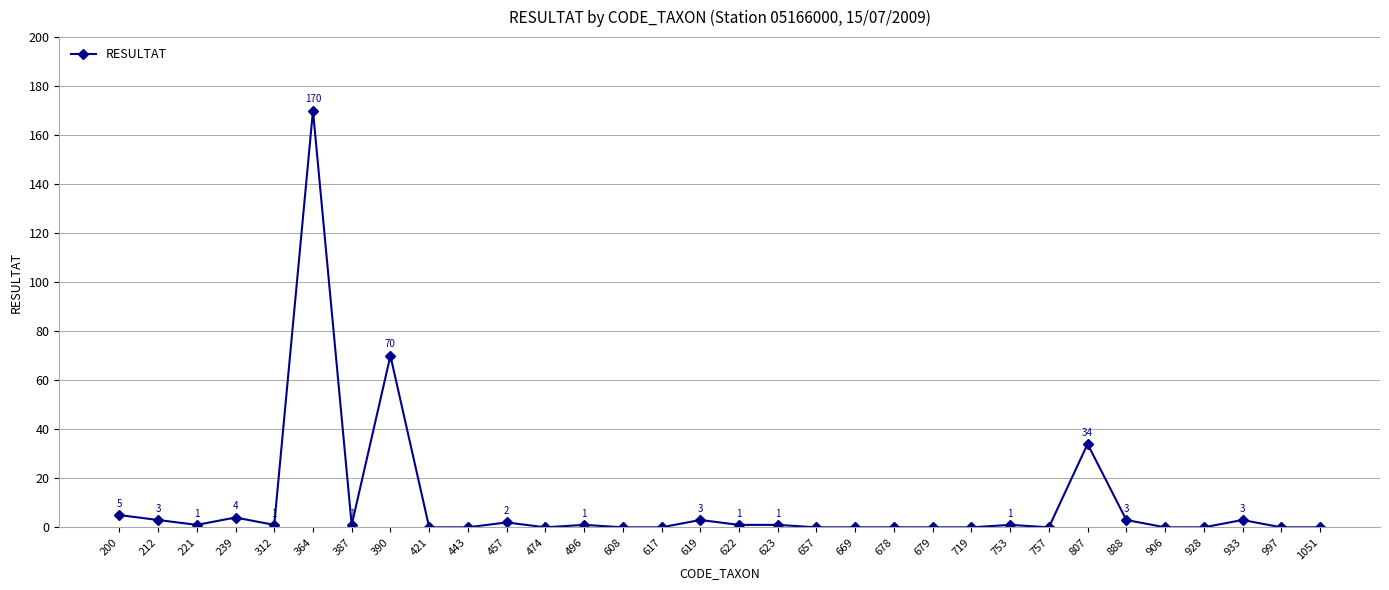

Is it true that the value at 928 is 0?

True